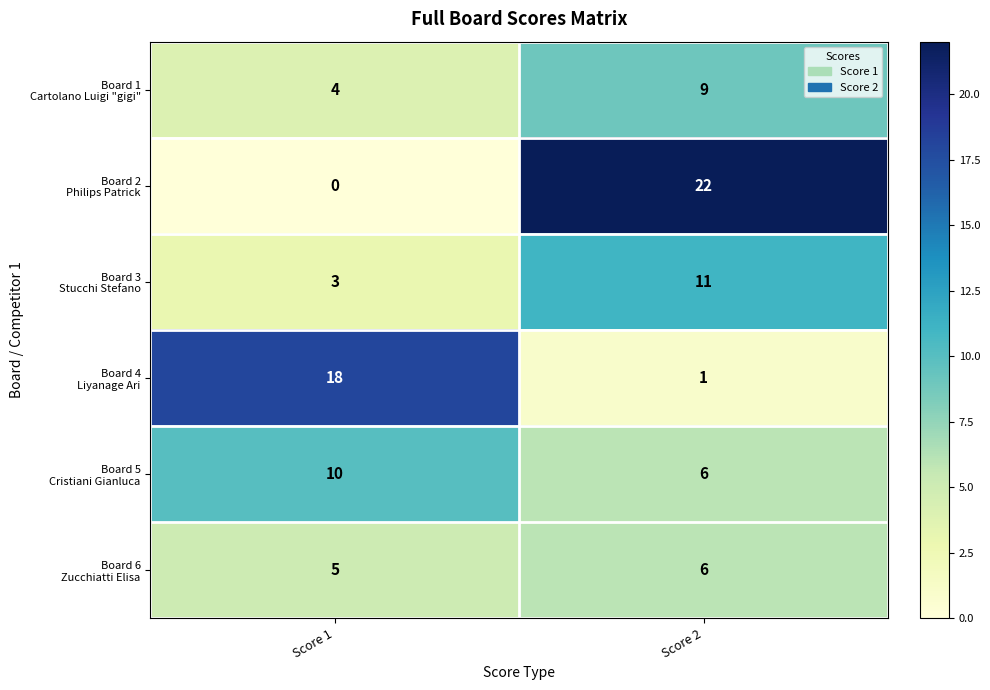

At which category is the sum across all series the highest?

Score 2